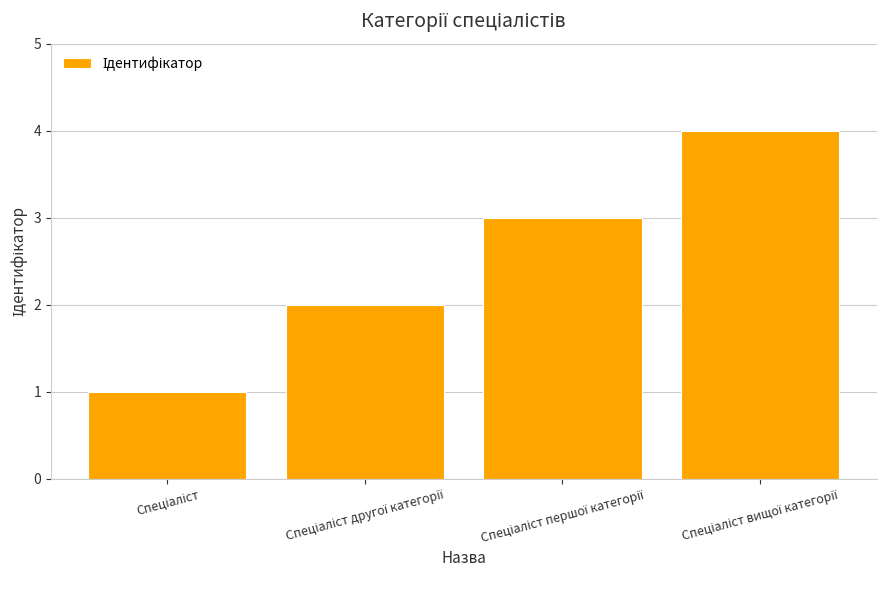

What is the maximum value shown in the chart?

4